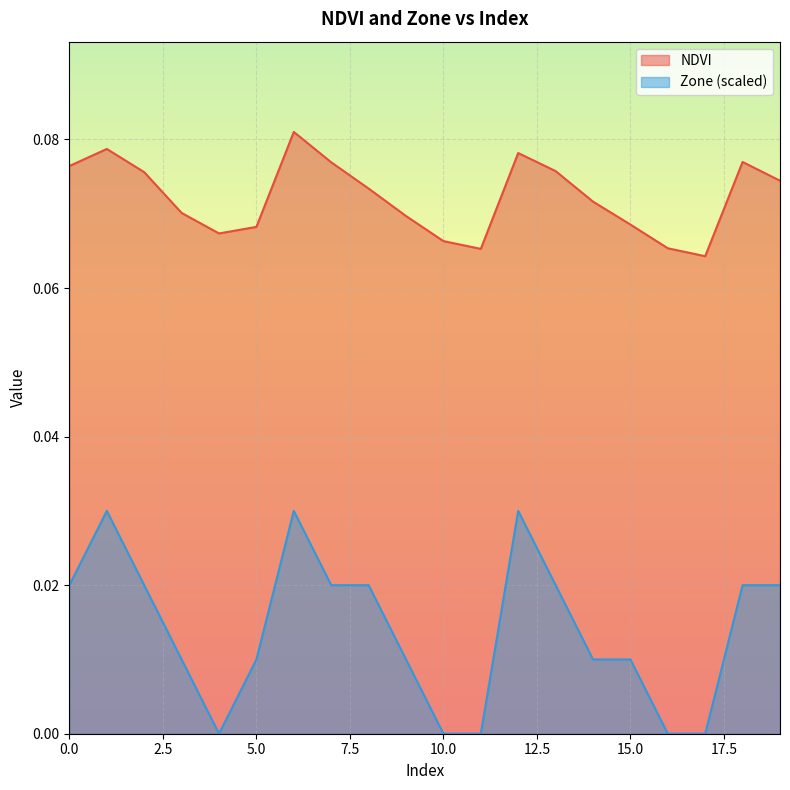

Is the value of Zone at 8 greater than the value of NDVI at 18?

No